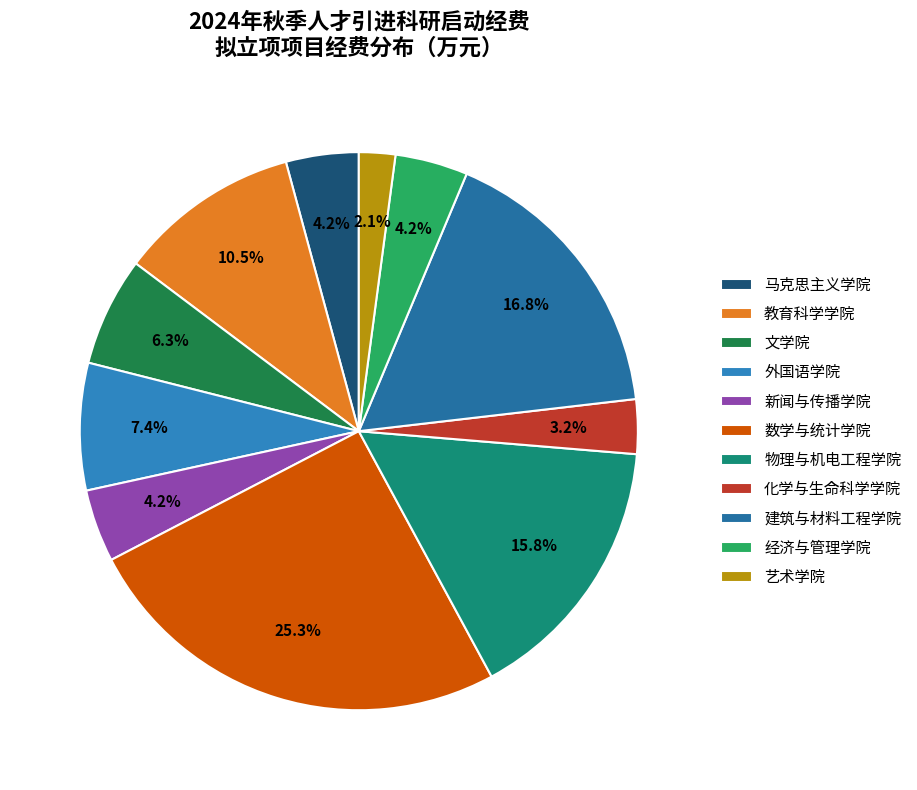

Count the number of slices in the pie.

11